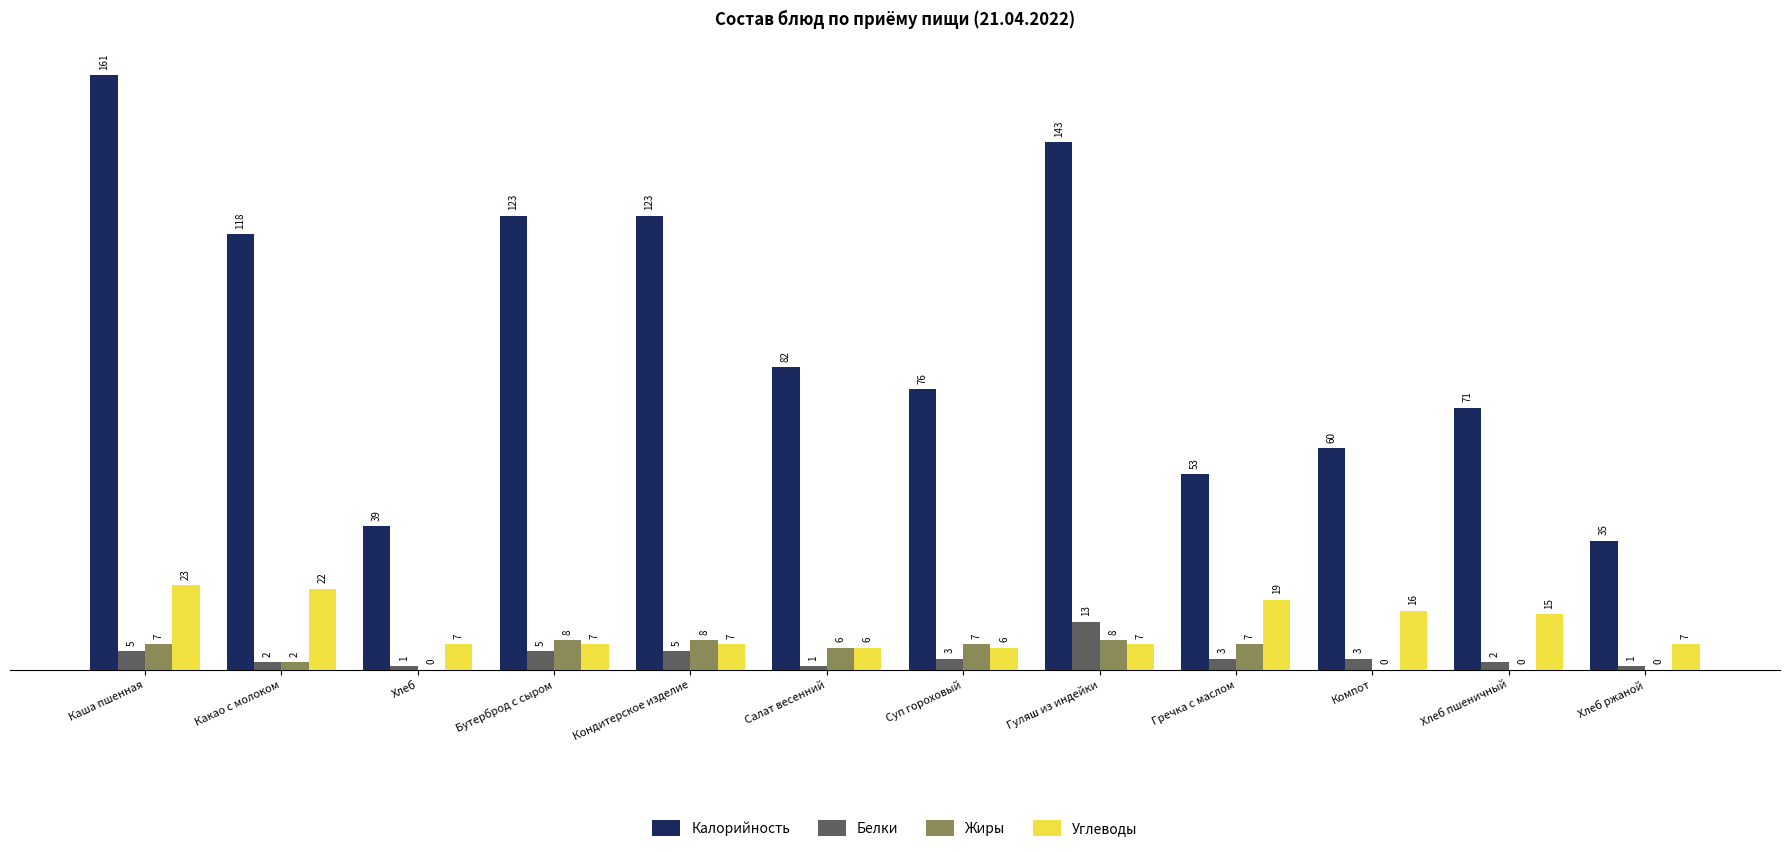

Is it true that Калорийность equals 53 at Гречка с маслом?

True